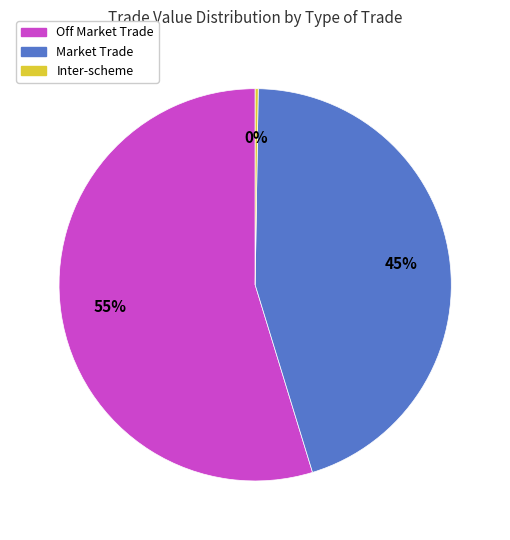

To the nearest percent, what is the average slice percentage?

33%